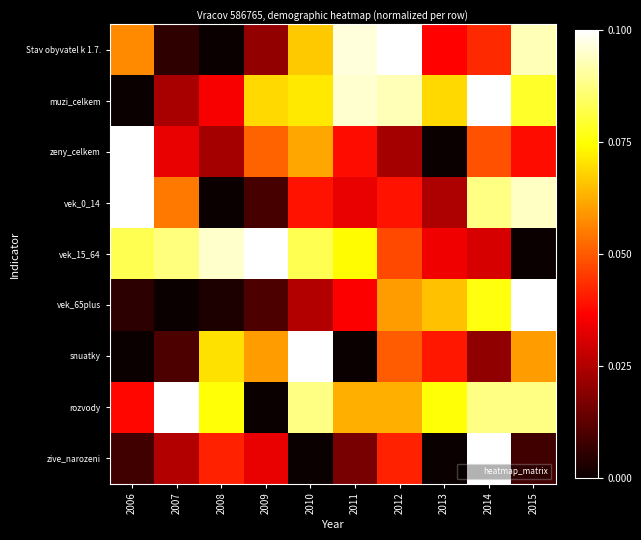

At how many categories does at least one series exceed 0?

10